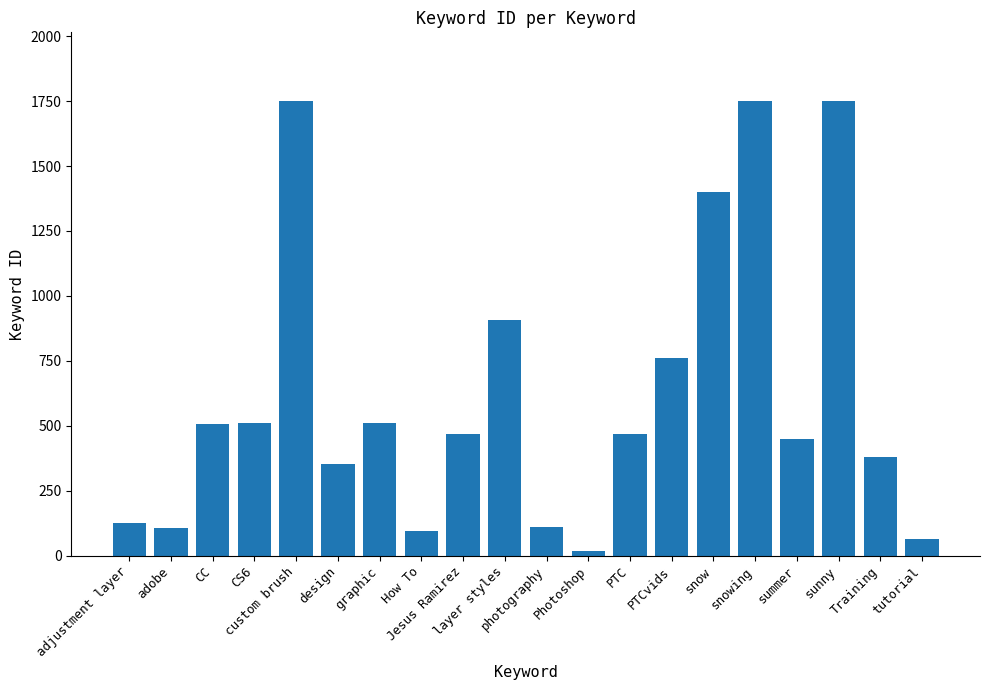

What is the maximum value shown in the chart?

1752